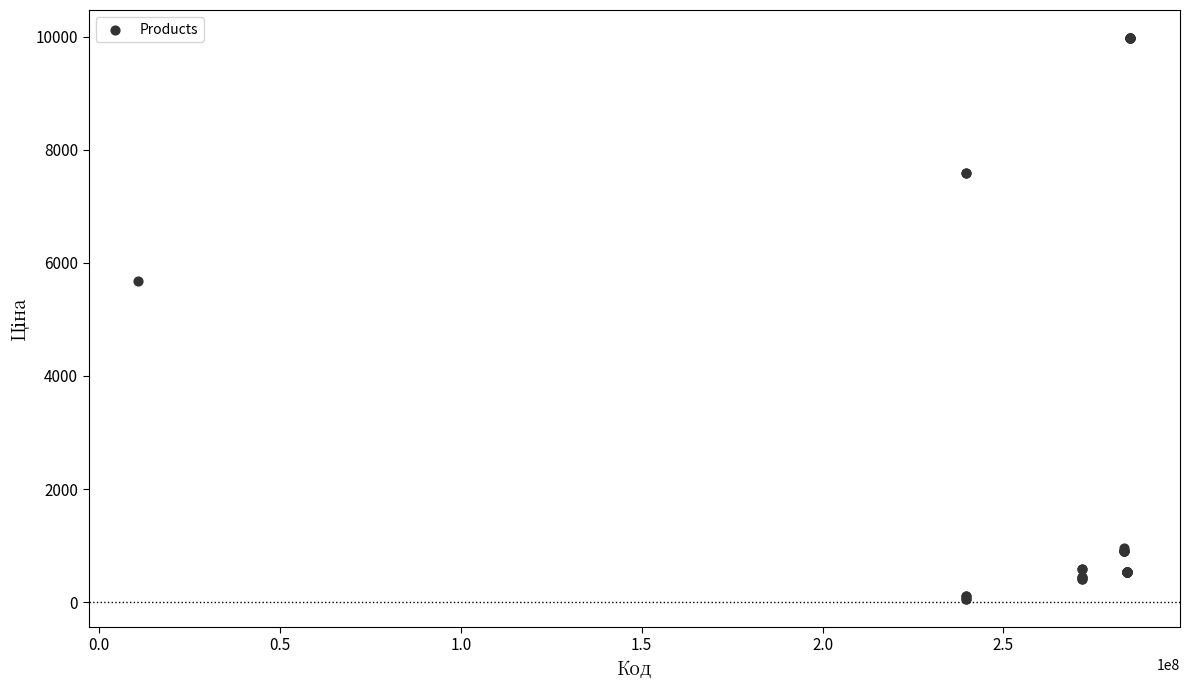

What Y value in the scatter plot is closest to 5016?

5673.8